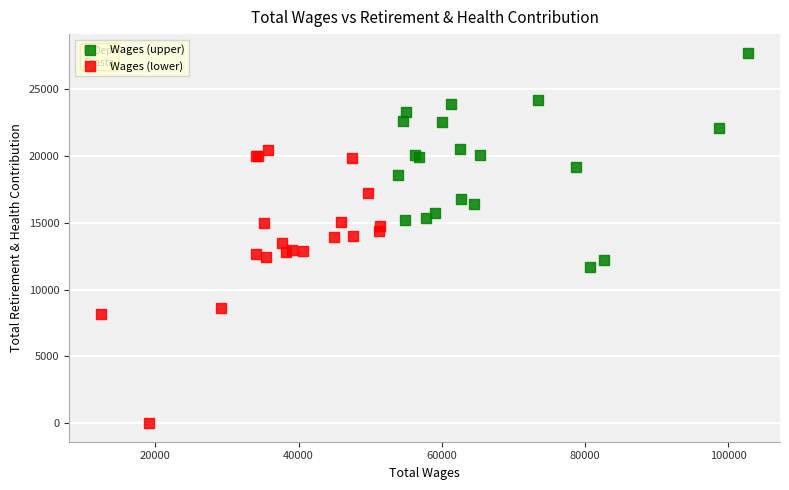

Which series contains the highest Y value?

Wages (upper)